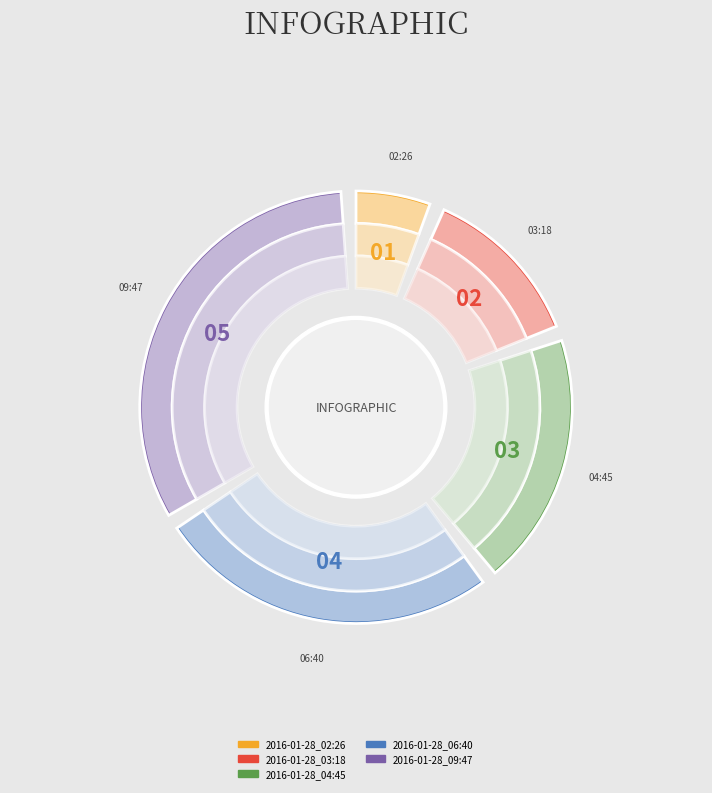

To the nearest percent, what portion does 2016-01-28_04:45 represent?

20%